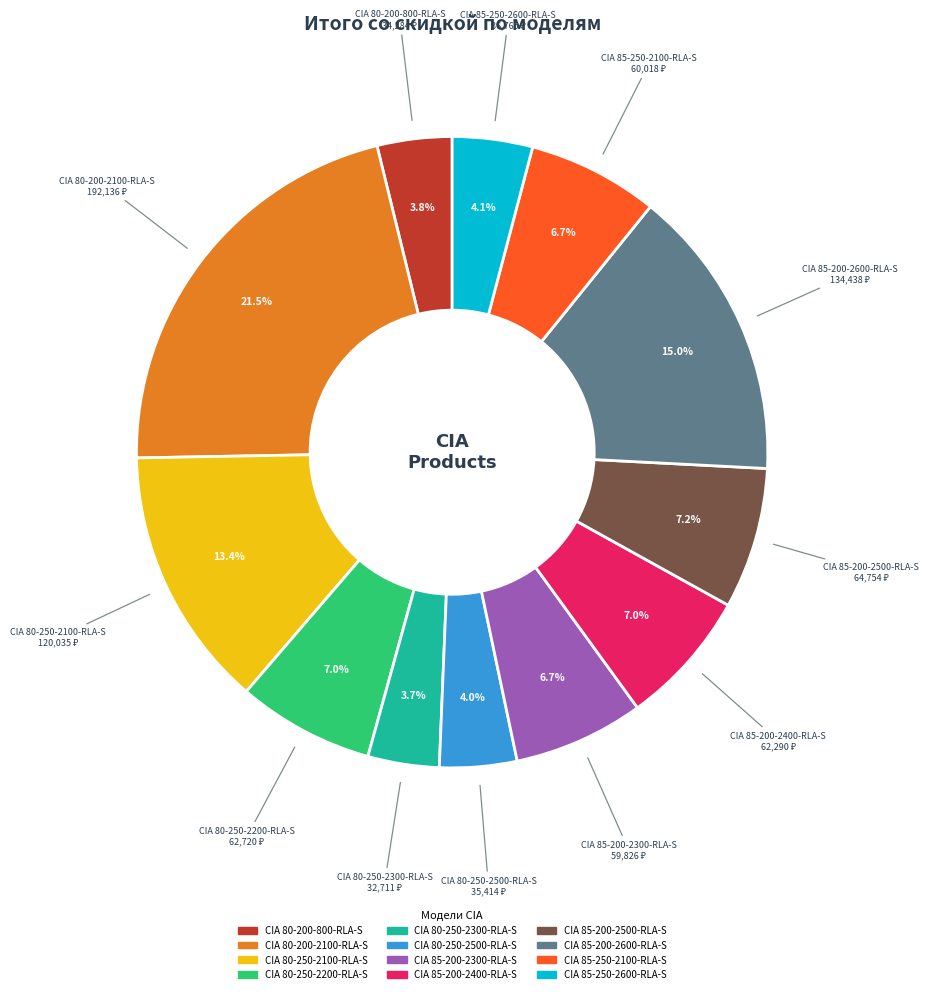

What is the largest slice in the pie chart?

CIA 80-200-2100-RLA-S